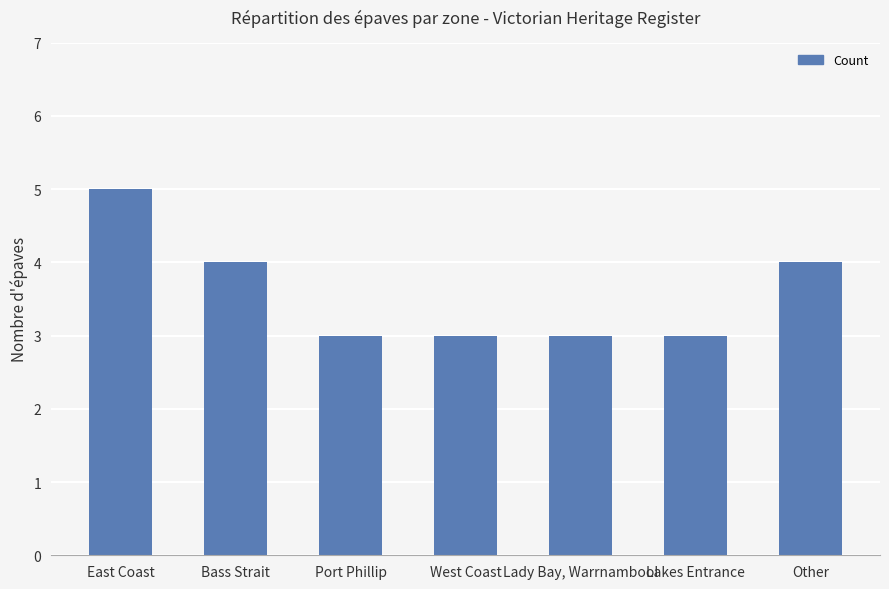

The value at Lady Bay, Warrnambool is 3. True or false?

True